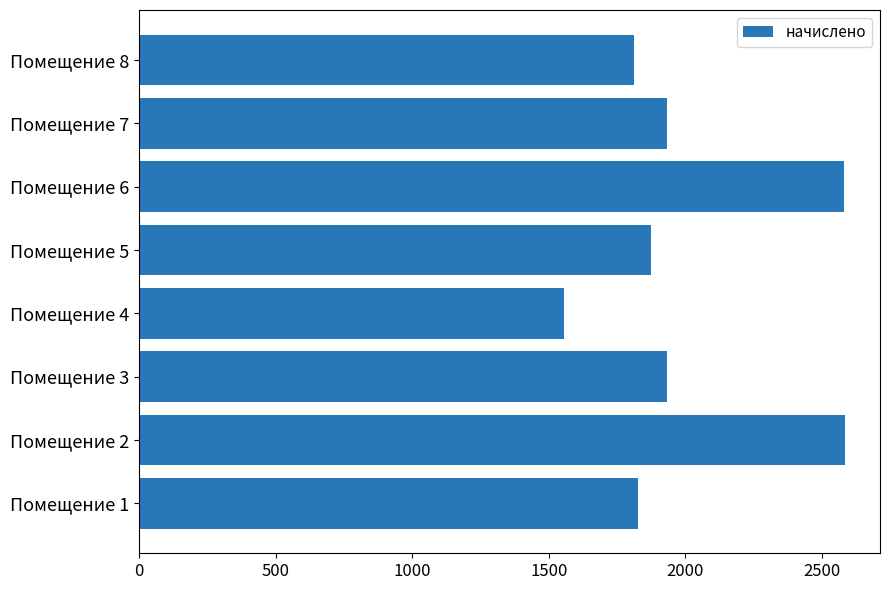

What is the approximate value at Помещение 7?

1931.0